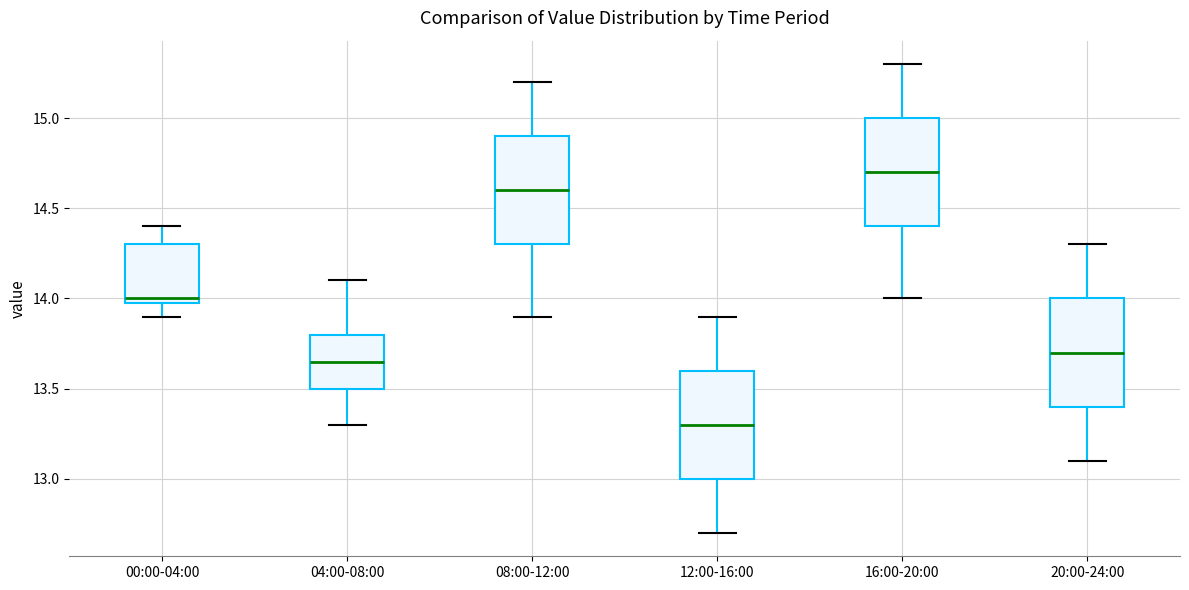

Where does the upper whisker of the box for 08:00-12:00 end on the y-axis? The values are not printed on the chart, so give them approximately, as read against the axis.

15.20